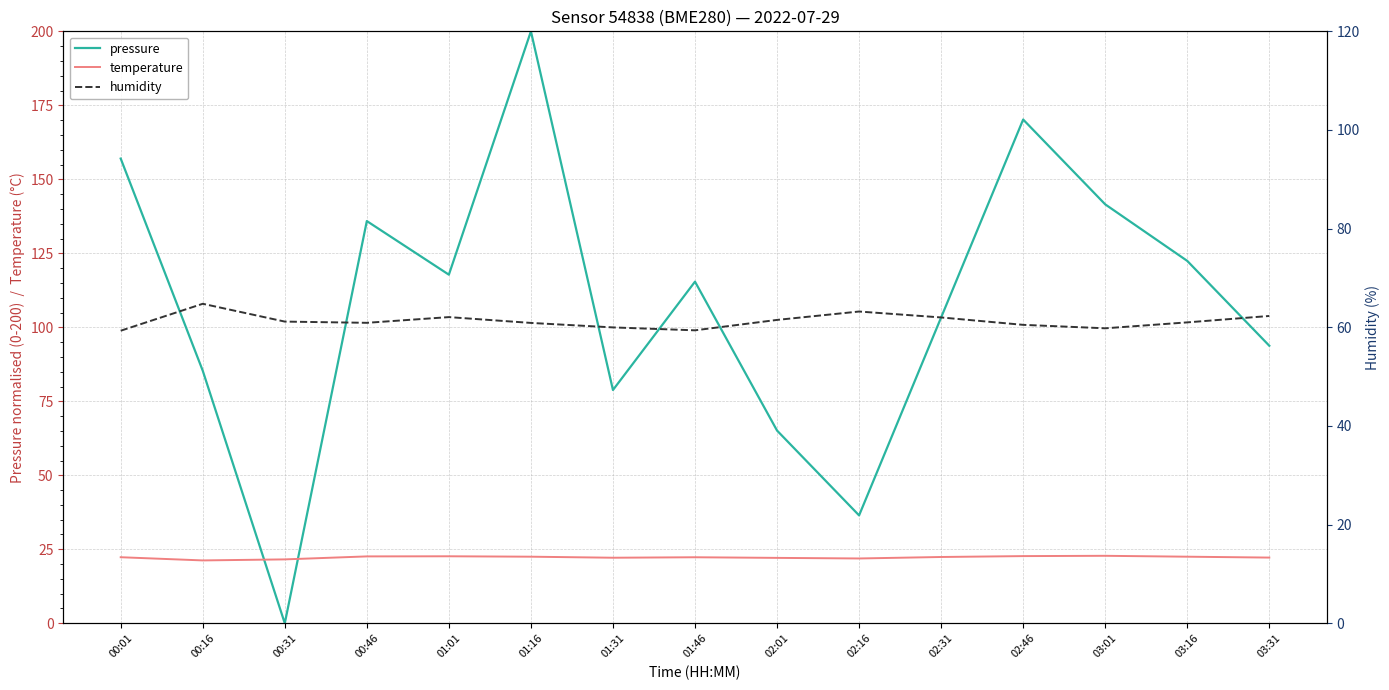

Reading left to right, transcribe all the data shown in this chart.

pressure: 00:01=157.0	00:16=85.3	00:31=0.0	00:46=135.9	01:01=117.8	01:16=200.0	01:31=78.8	01:46=115.4	02:01=65.1	02:16=36.5	02:31=103.3	02:46=170.2	03:01=141.5	03:16=122.4	03:31=93.8
temperature: 00:01=22.3	00:16=21.2	00:31=21.6	00:46=22.6	01:01=22.6	01:16=22.5	01:31=22.1	01:46=22.3	02:01=22.1	02:16=21.9	02:31=22.4	02:46=22.7	03:01=22.8	03:16=22.5	03:31=22.2
humidity: 00:01=59.3	00:16=64.8	00:31=61.2	00:46=60.9	01:01=62.1	01:16=60.9	01:31=60.0	01:46=59.4	02:01=61.5	02:16=63.2	02:31=62.0	02:46=60.5	03:01=59.8	03:16=61.0	03:31=62.3